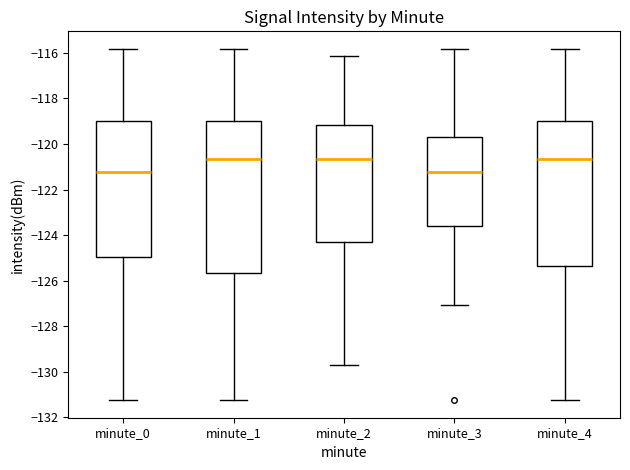

Reading left to right, transcribe this box plot: for each box, give where its median line is, the range the box spans, and where its two whiskers end, as read against the y-axis. The values are not printed on the chart, so give them approximately, as read against the axis.

minute_0: median -121.2, box -125.0 to -119.0, whiskers -131.2 to -115.8
minute_1: median -120.6, box -125.6 to -119.0, whiskers -131.2 to -115.8
minute_2: median -120.6, box -124.4 to -119.2, whiskers -129.6 to -116.2
minute_3: median -121.2, box -123.6 to -119.8, whiskers -127.0 to -115.8
minute_4: median -120.6, box -125.4 to -119.0, whiskers -131.2 to -115.8